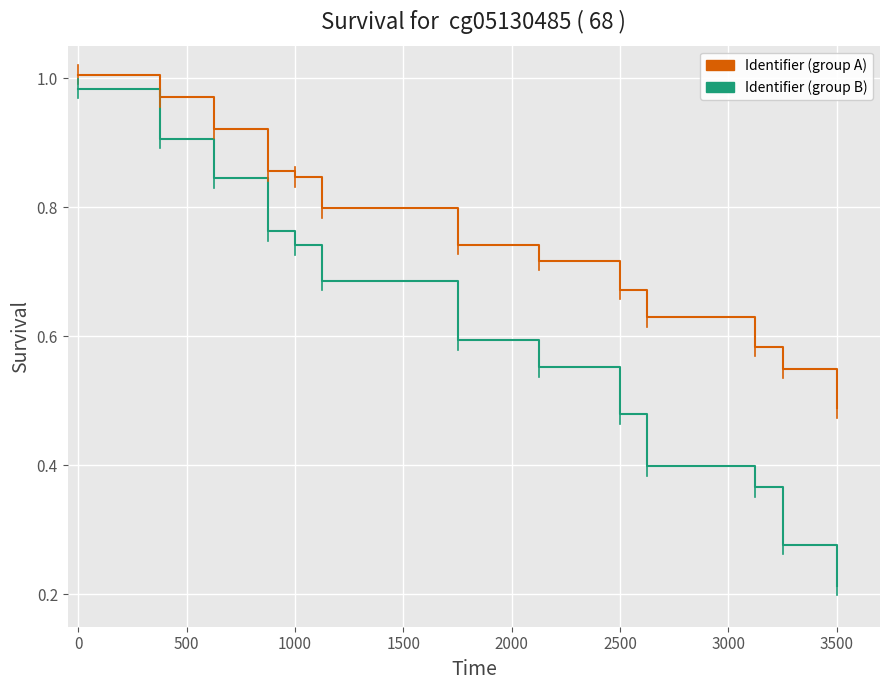

What is the label of the 9th point from the left?

3500